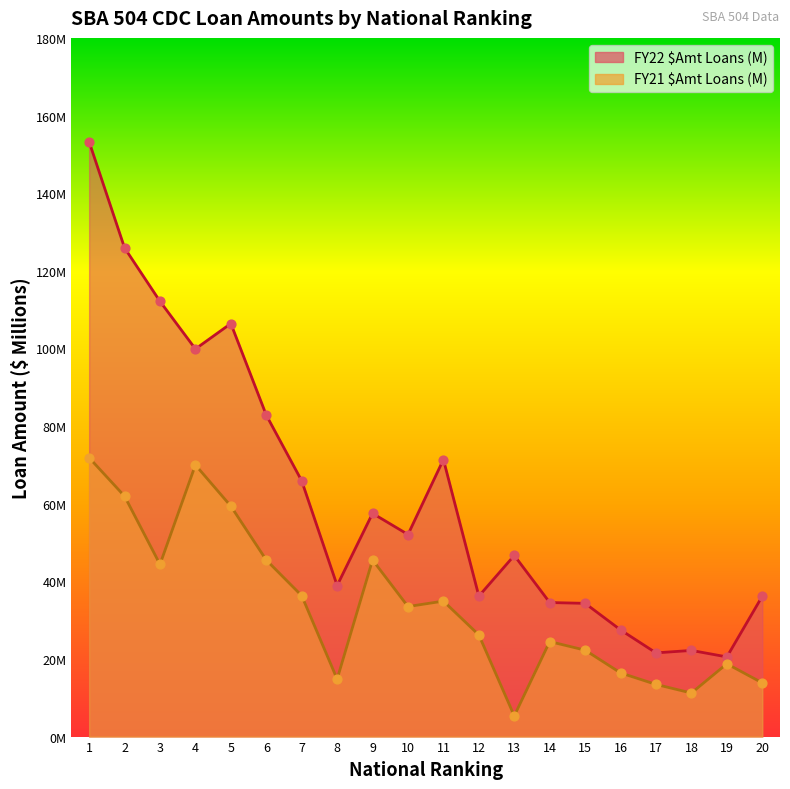

Is the value of FY22 $Amt Loans (M) at 12 greater than the value of FY21 $Amt Loans (M) at 5?

No